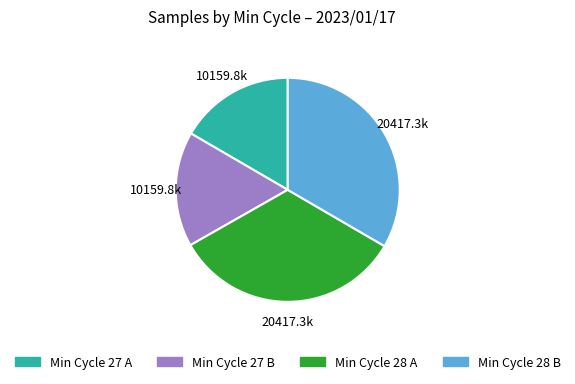

Between Min Cycle 28 A and Min Cycle 27 A, which is larger?

Min Cycle 28 A